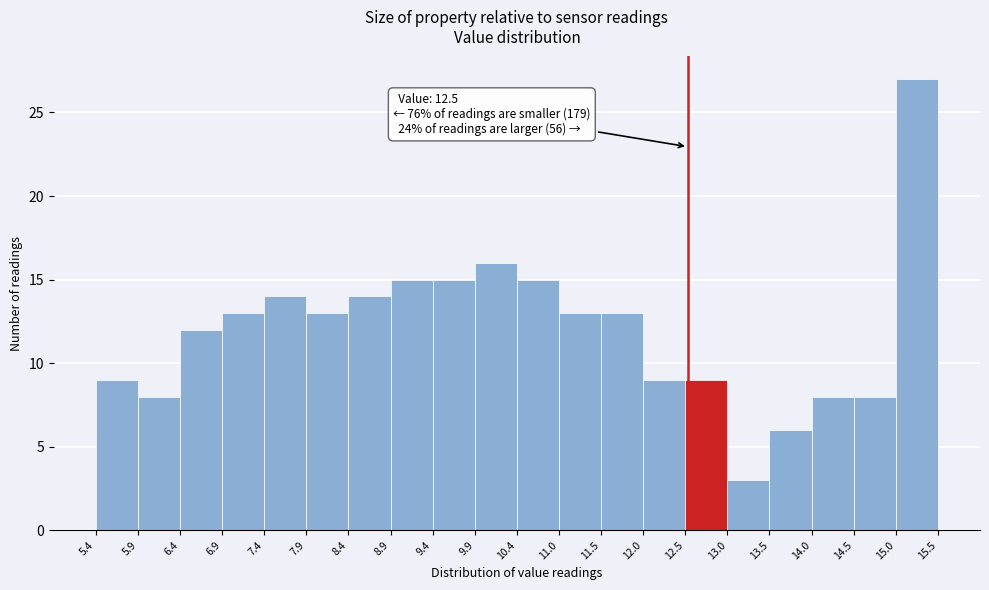

Over which range of the x-axis is the bar tallest?

15.0 to 15.5